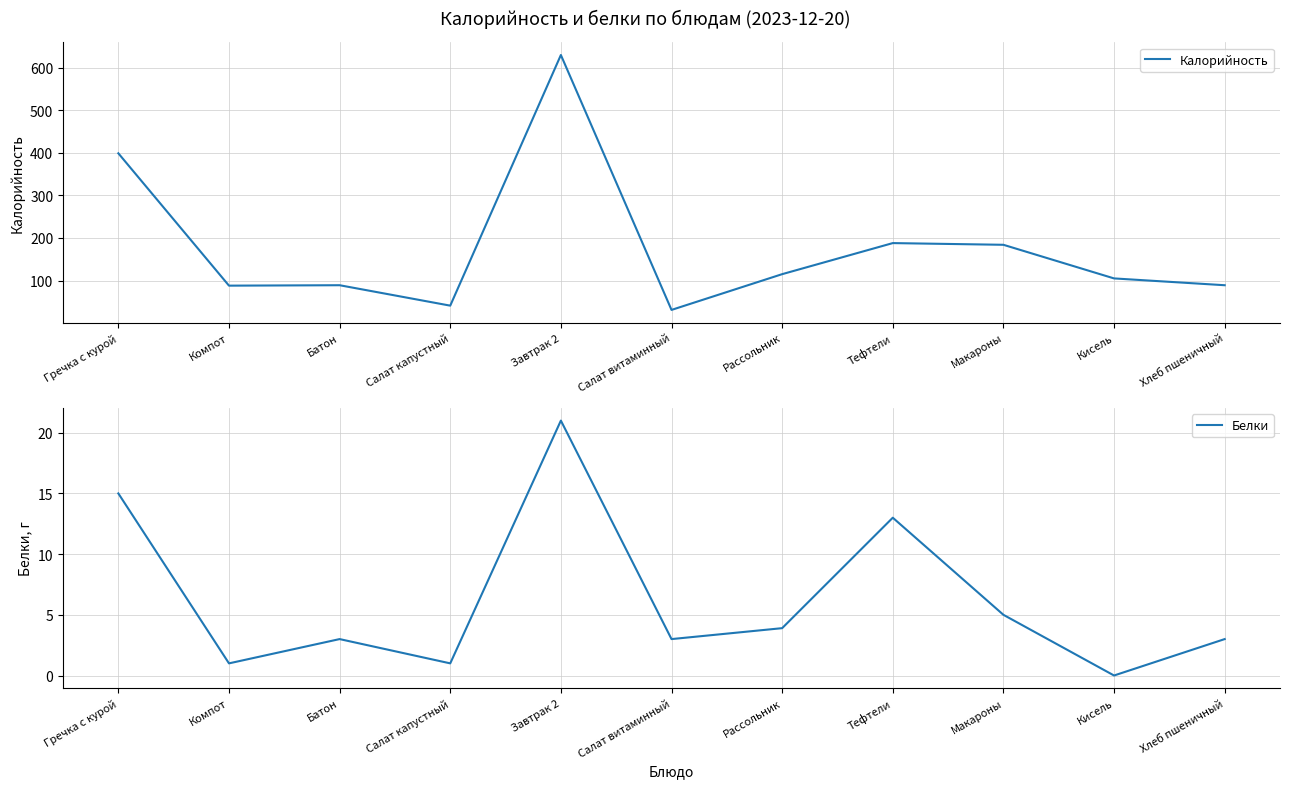

At which label does Калорийность first exceed 105?

Гречка с курой